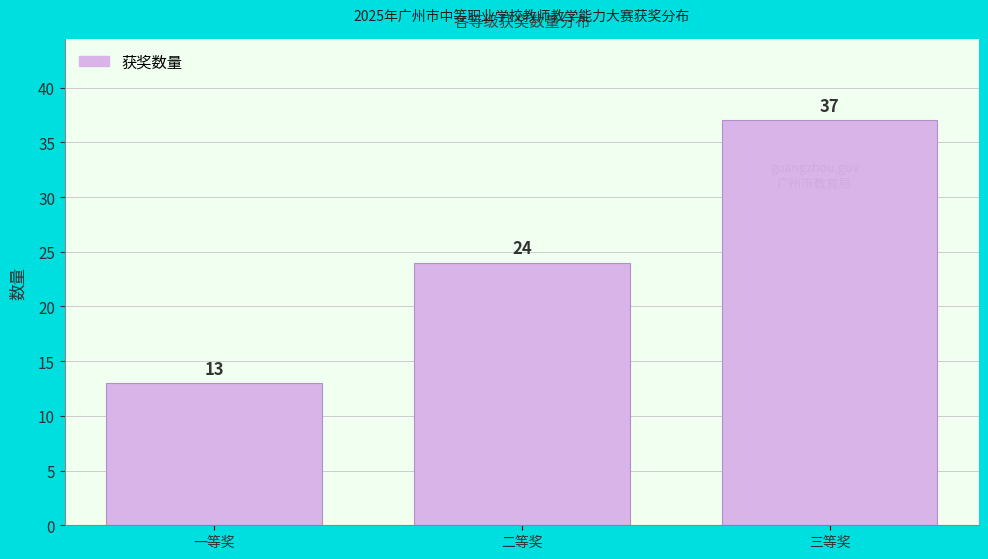

Reading left to right, list all the values displayed in this chart.

一等奖=13	二等奖=24	三等奖=37